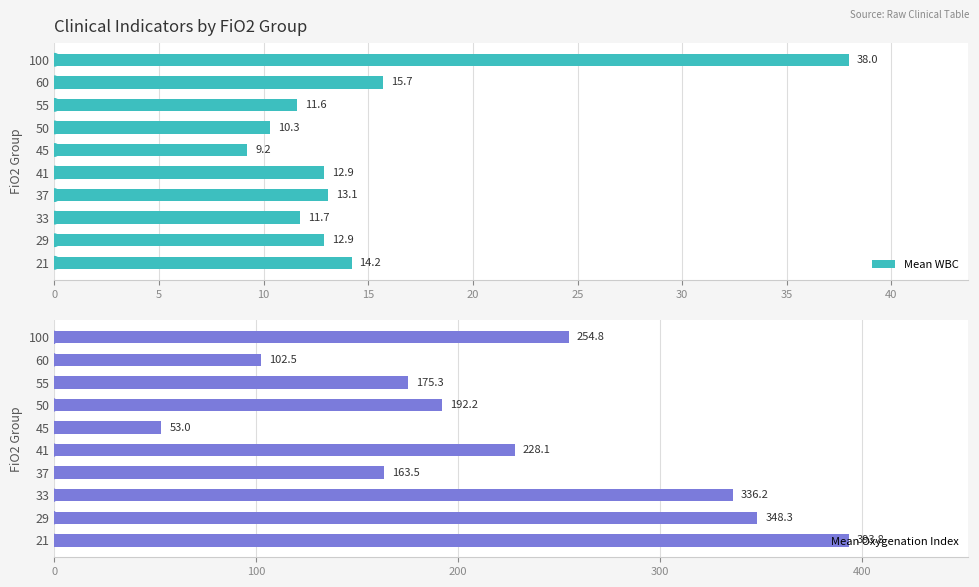

What is the value of the Mean WBC bar at the 4th from the left?

13.1